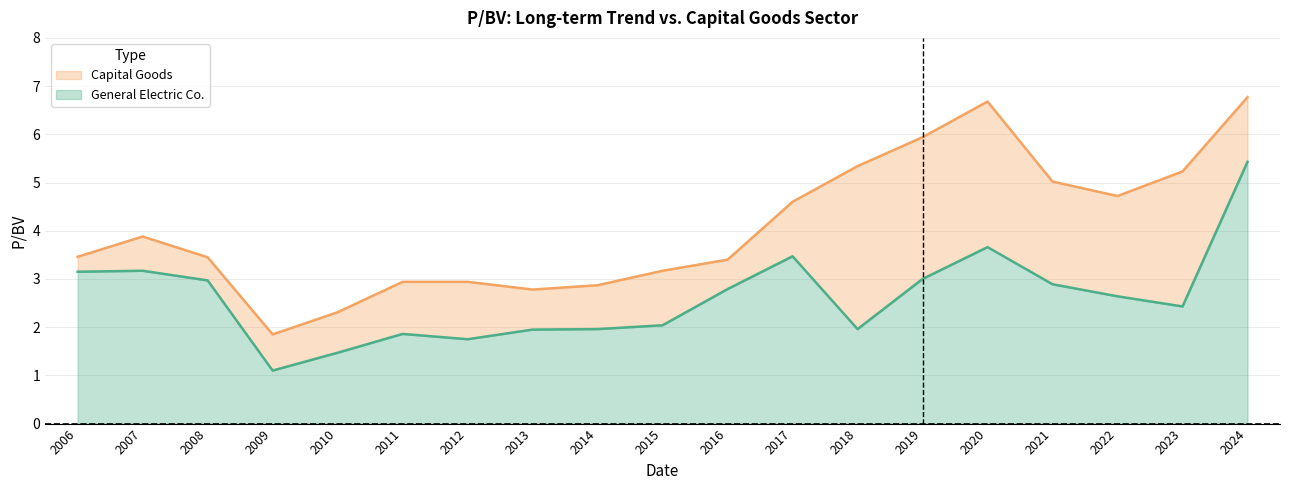

At which category is the sum across all series the highest?

2024